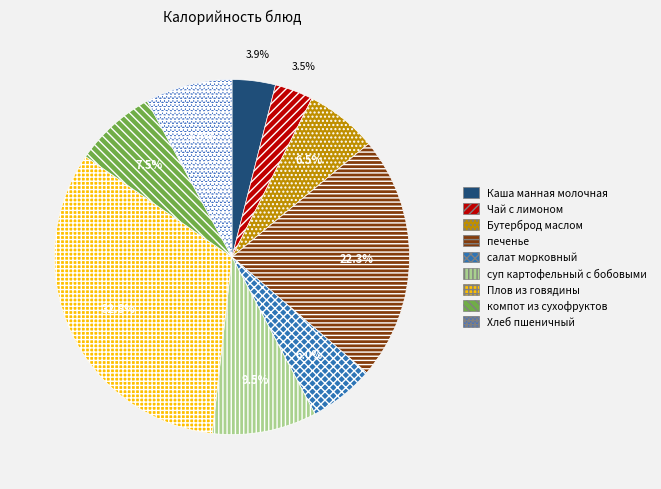

What portion of the pie excludes компот из сухофруктов?

92.5%